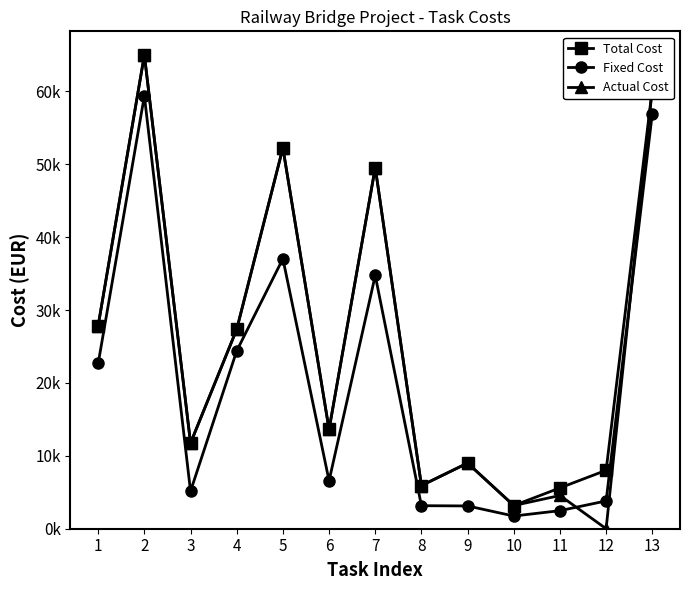

Rank the categories by Total Cost value from highest to lowest.

2, 13, 5, 7, 1, 4, 6, 3, 9, 12, 8, 11, 10